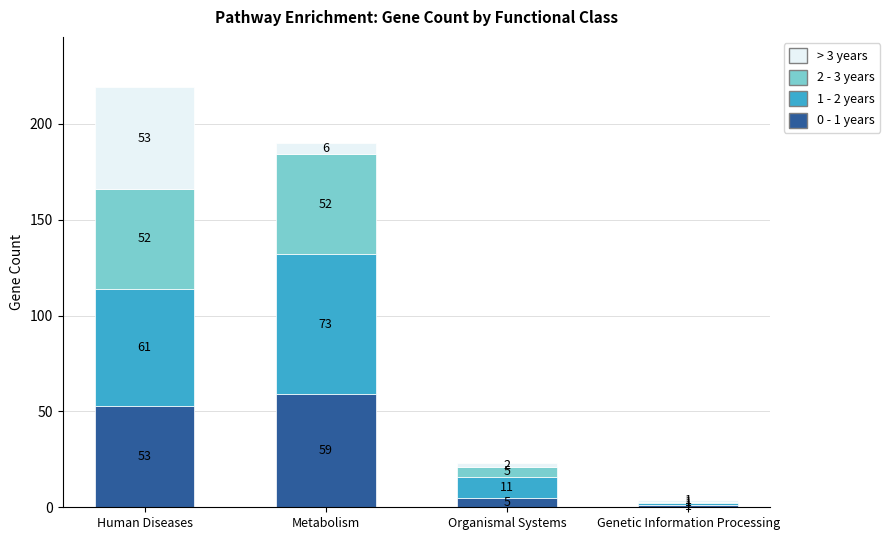

What is the difference between the second highest and minimum values in the 0 - 1 years series?

52